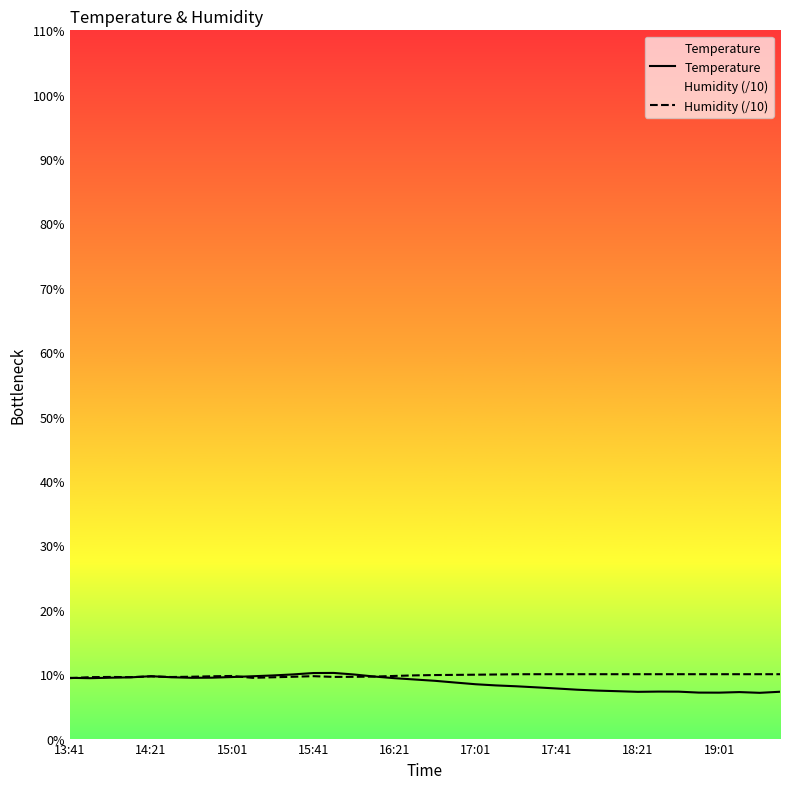

The Humidity (/10) series shows 2.1 at 14:21. True or false?

False